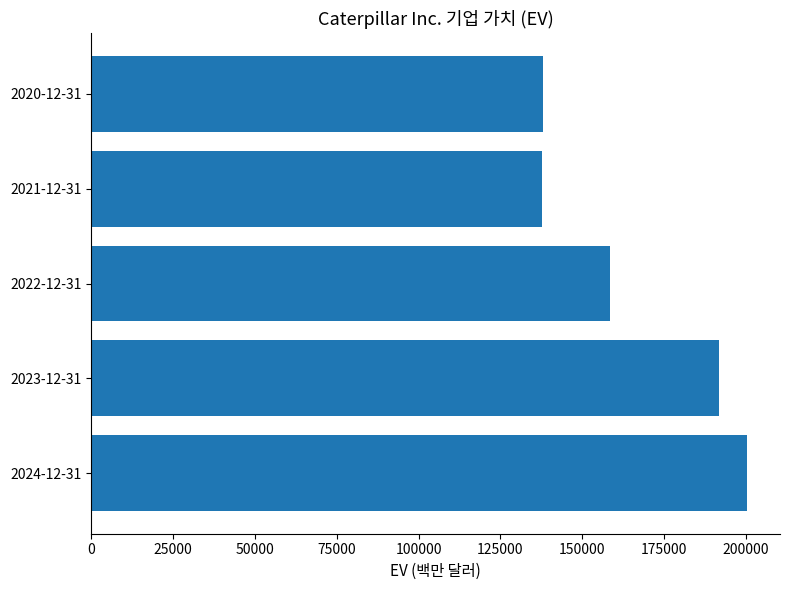

Between 2022-12-31 and 2023-12-31, which is larger?

2023-12-31